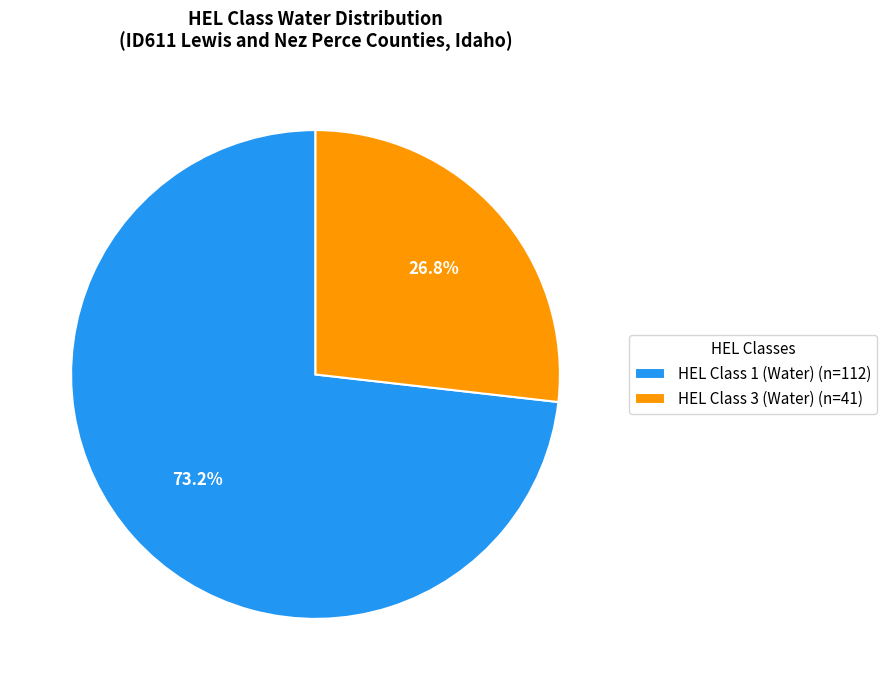

Count the number of slices in the pie.

2